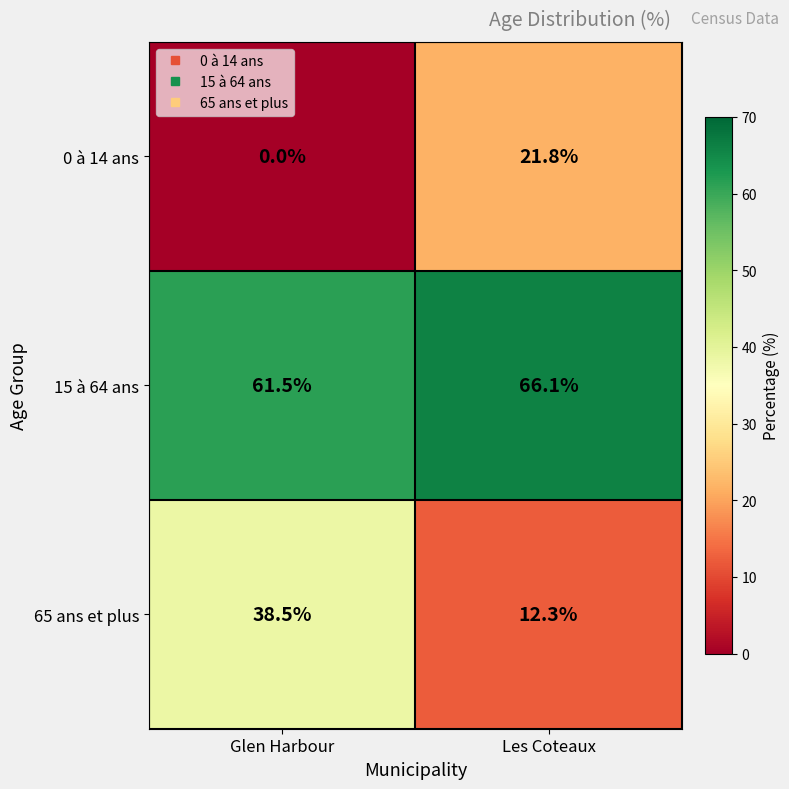

At which label does 65 ans et plus first exceed 38?

Glen Harbour